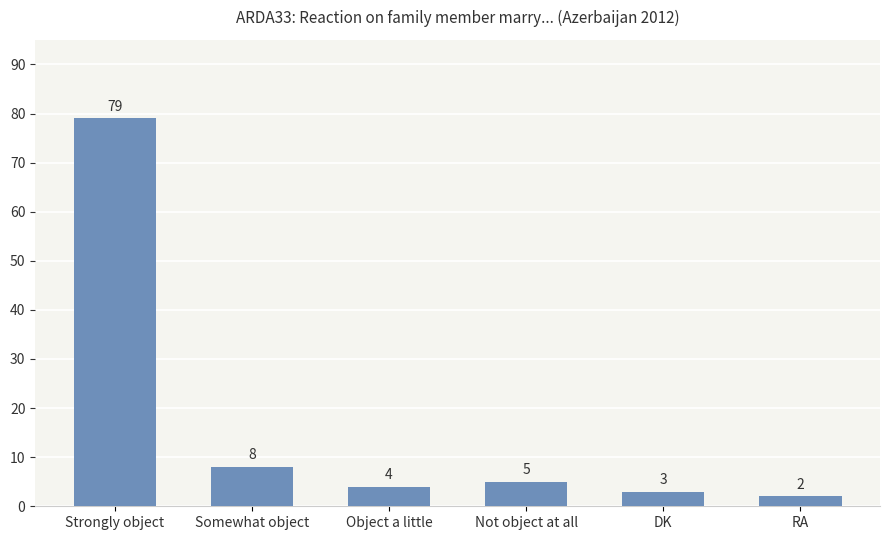

At which label does the data first exceed 5?

Strongly object